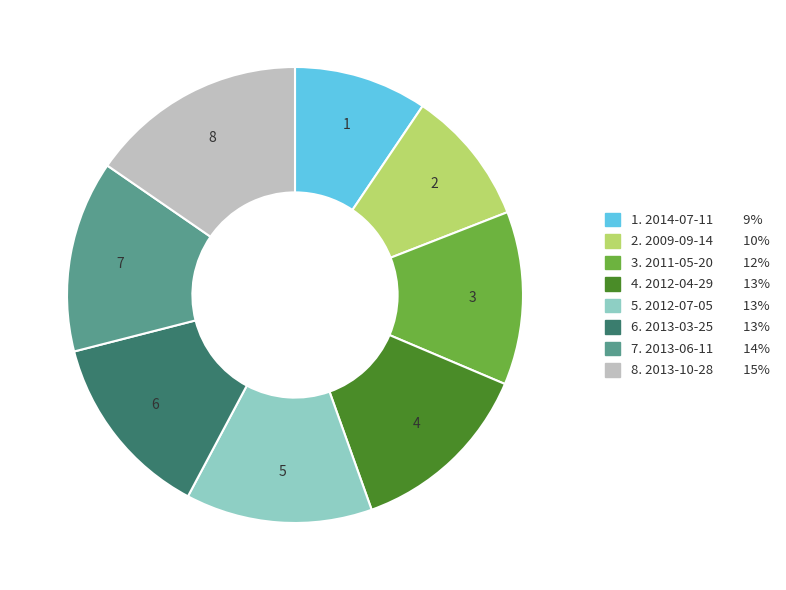

Does any single category account for the majority?

No